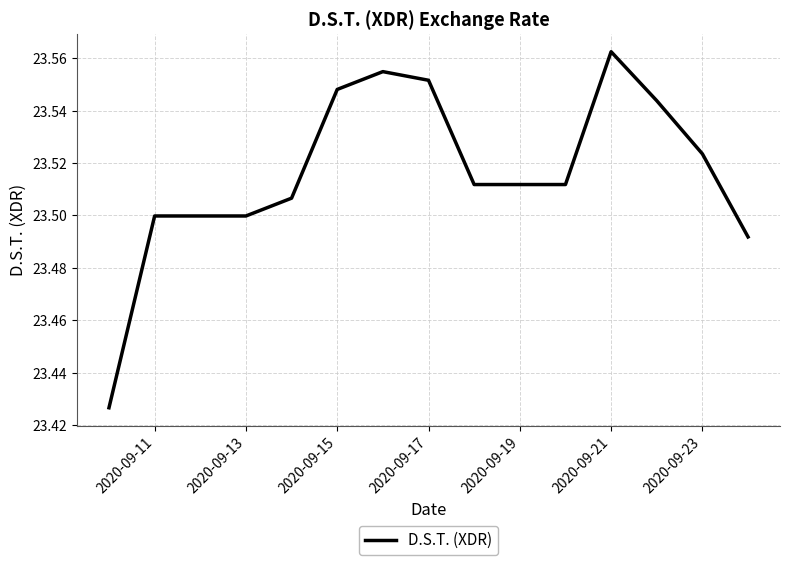

Does the chart display data point markers on the line(s)?

No